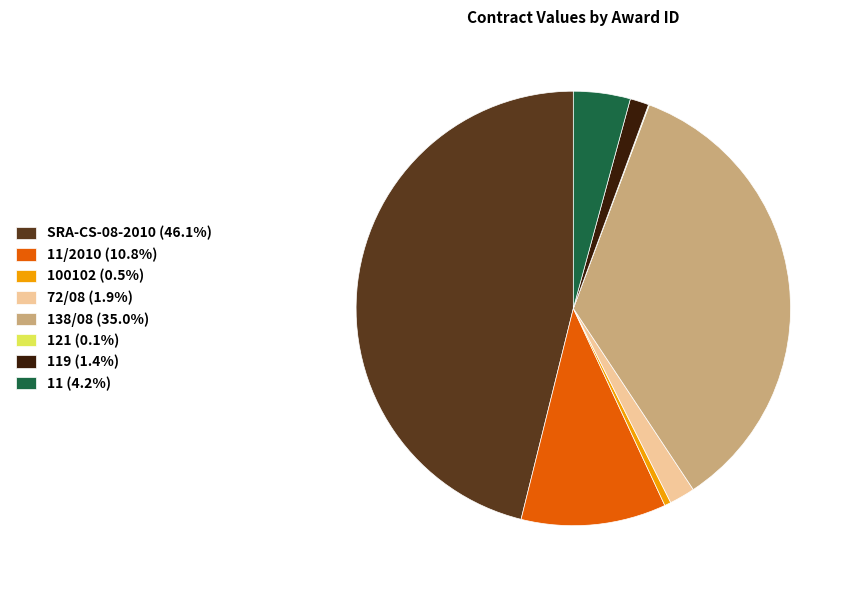

Is there any slice that represents more than half of the pie?

No